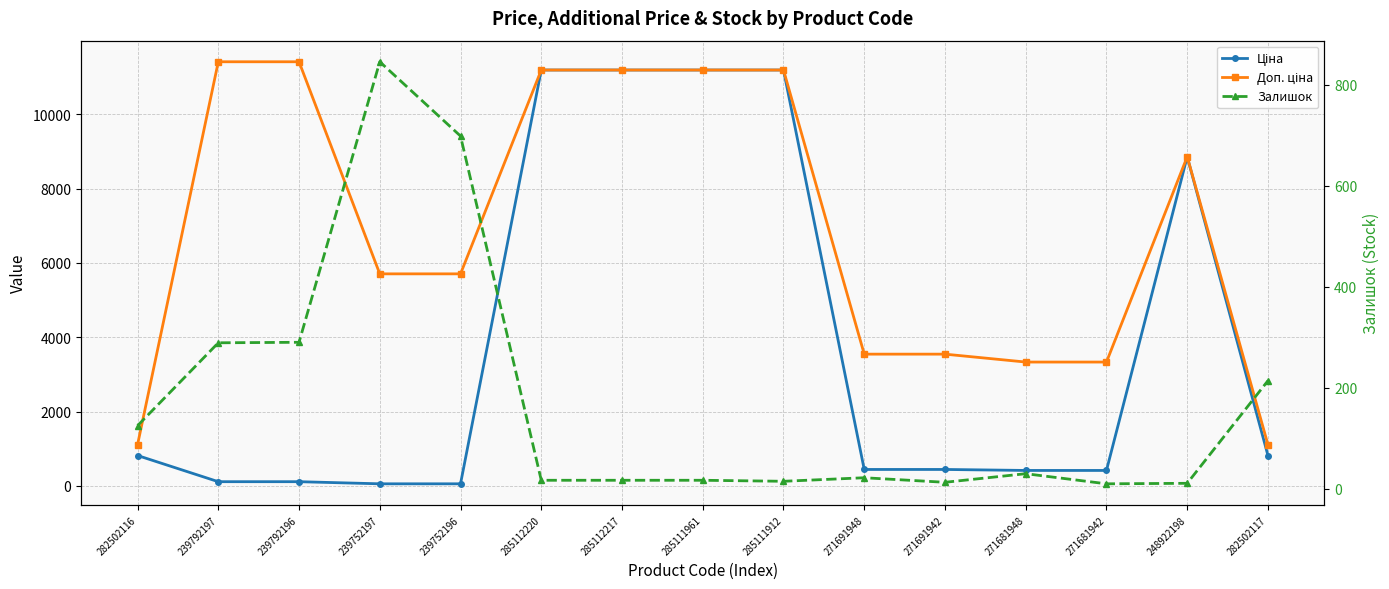

Is the value of Ціна at 285112217 greater than the value of Залишок at 248922198?

Yes